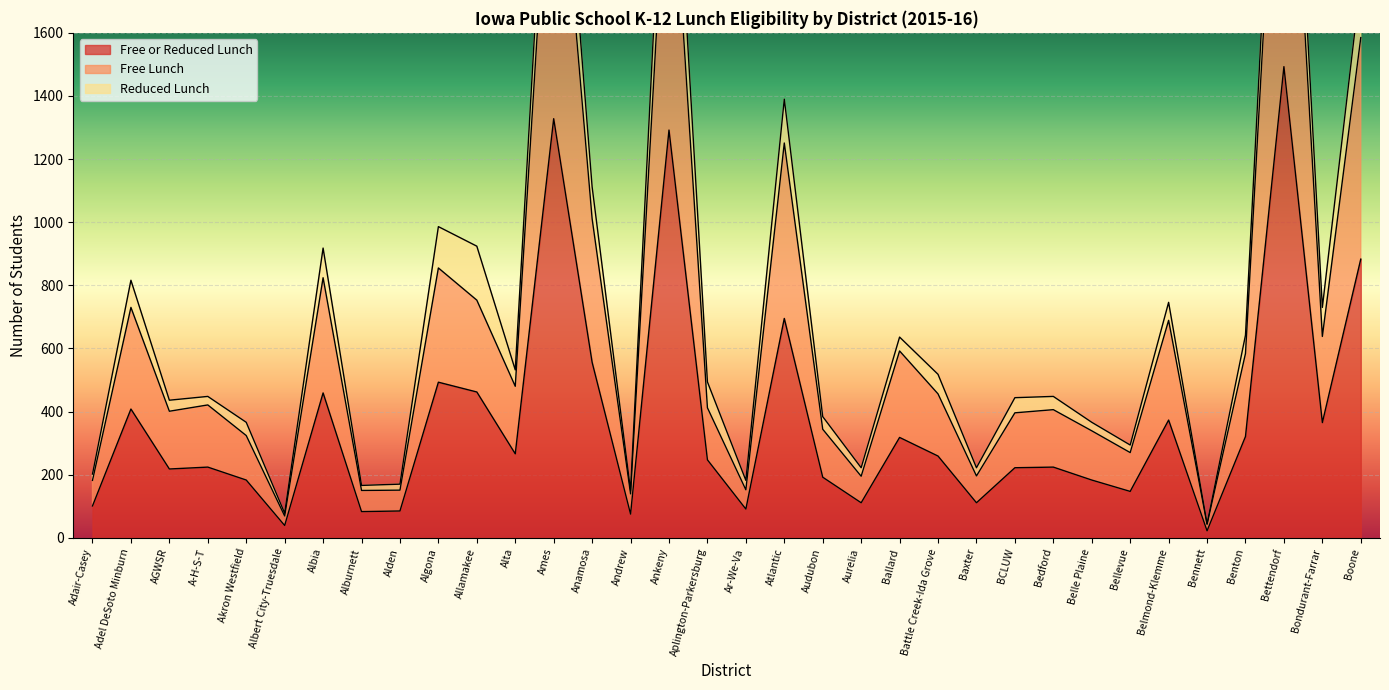

Is it true that Free or Reduced Lunch equals 51 at Adair-Casey?

False